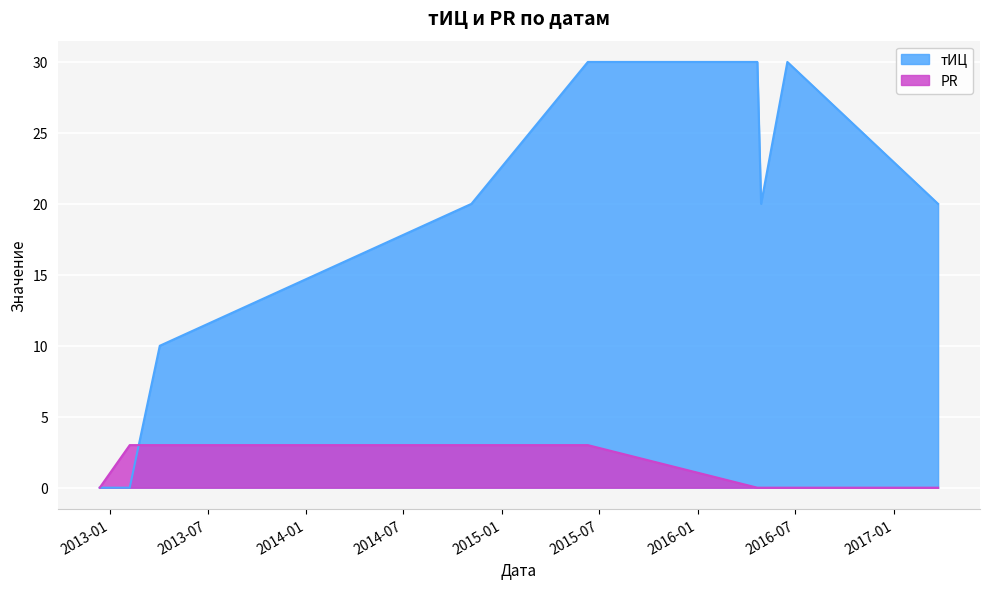

At which label does тИЦ reach its peak?

2015-06-10